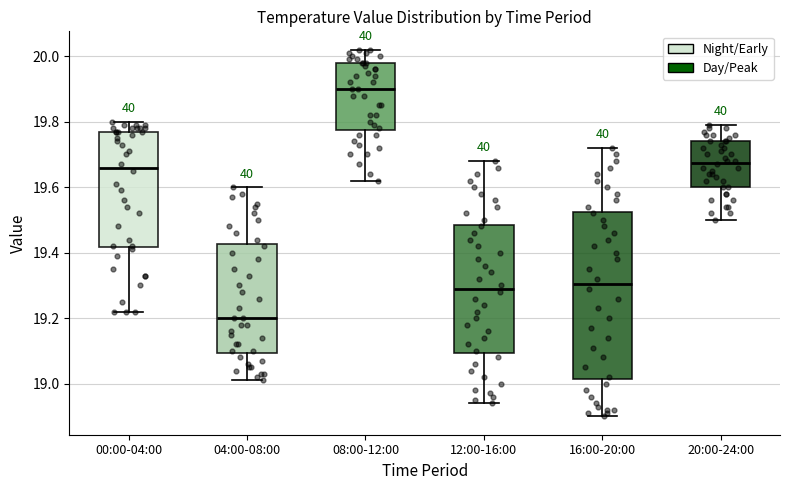

Comparing the boxes themselves (not the whiskers), which one is the tallest?

16:00-20:00